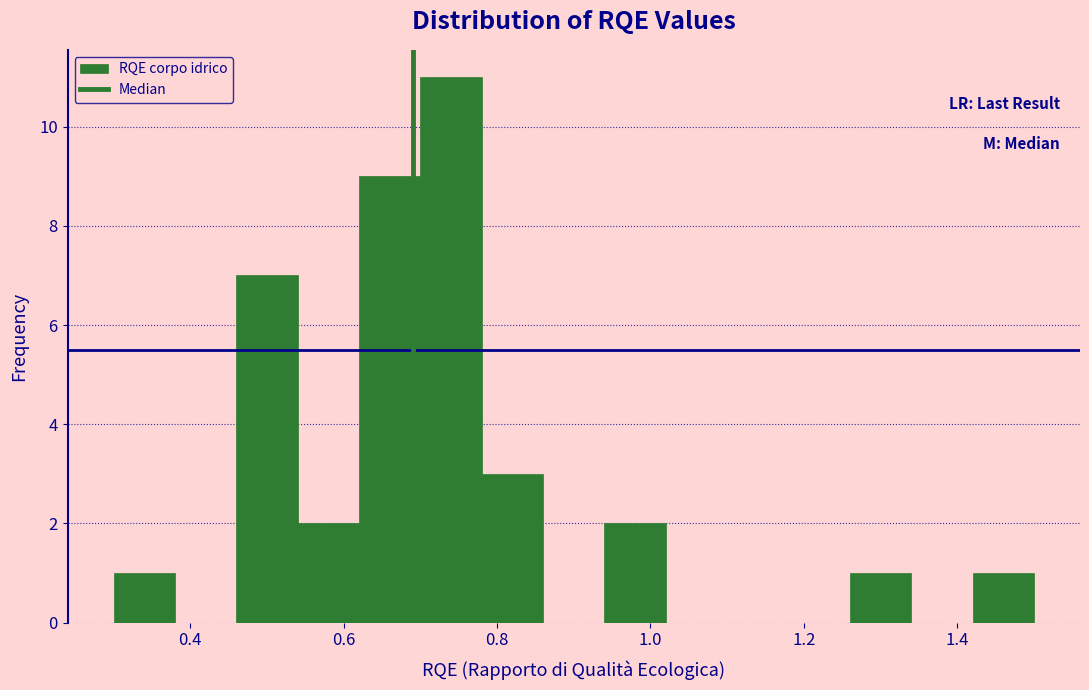

How tall is the bar that spans 0.46 to 0.54 on the x-axis? The values are not printed on the chart, so give them approximately, as read against the axis.

7